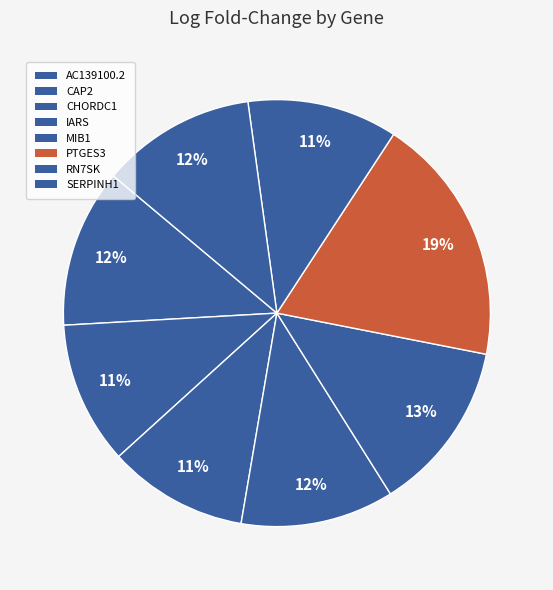

What is the largest slice in the pie chart?

PTGES3